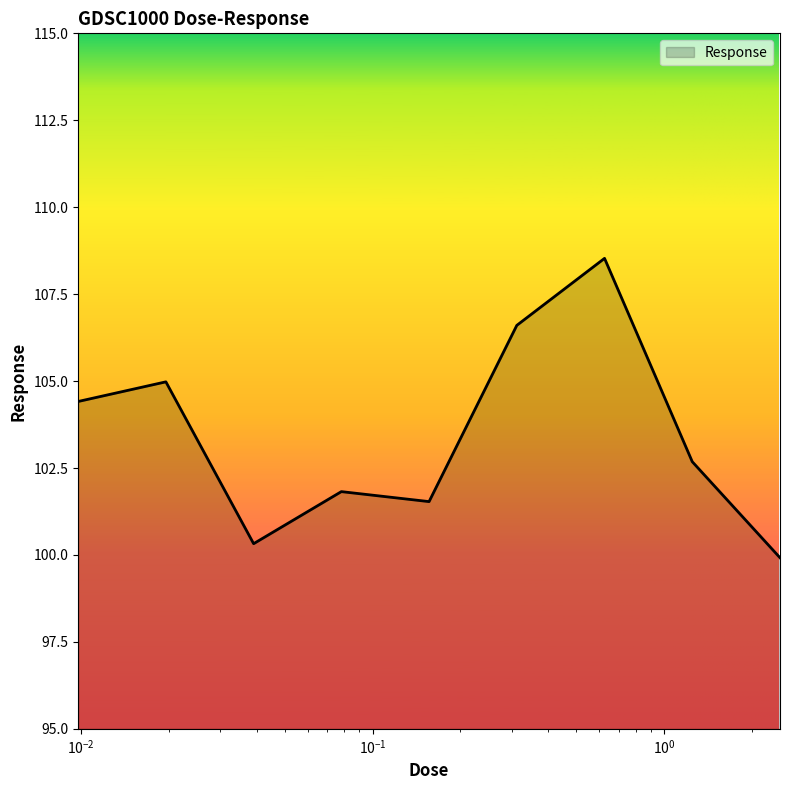

What is the difference between the maximum and minimum values?

8.6